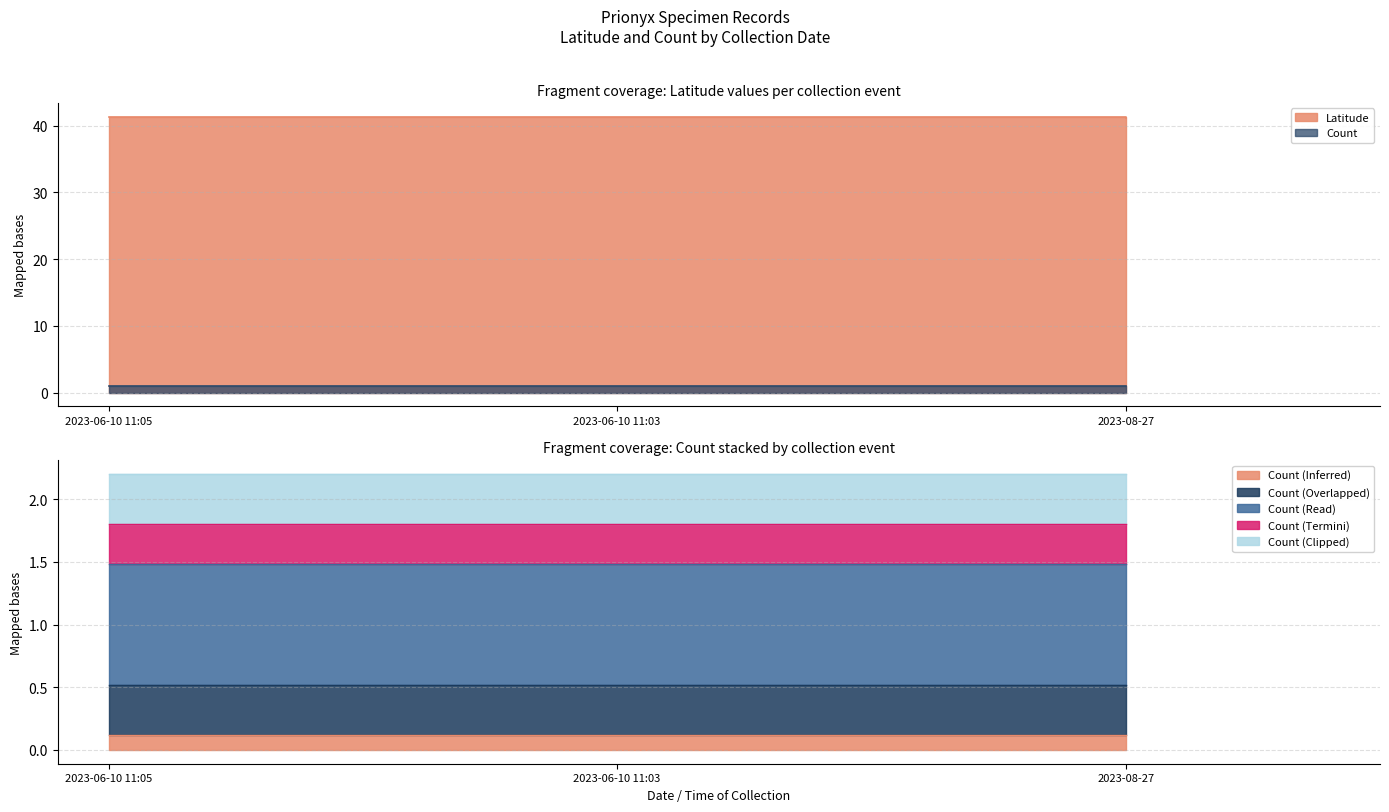

Rank the categories by value from lowest to highest.

2023-08-27, 2023-06-10 11:05, 2023-06-10 11:03